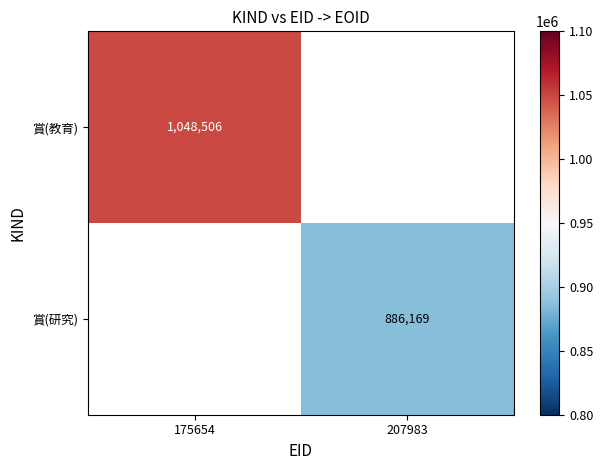

The 賞(研究) series shows 1426290 at 207983. True or false?

False